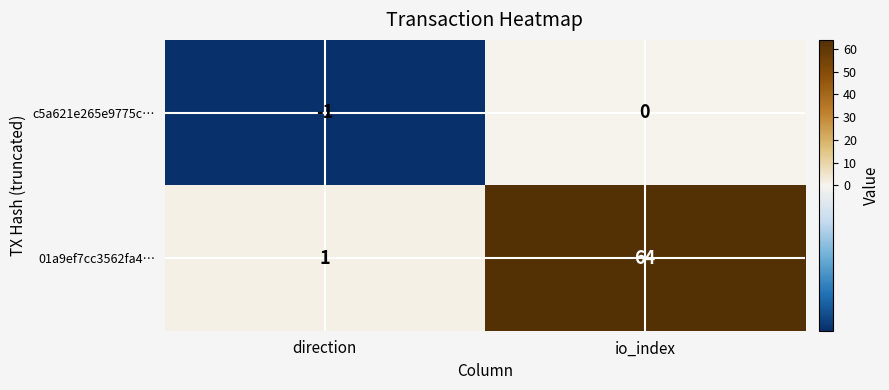

Between direction and io_index, which series saw the biggest shift?

01a9ef7cc3562fa4…